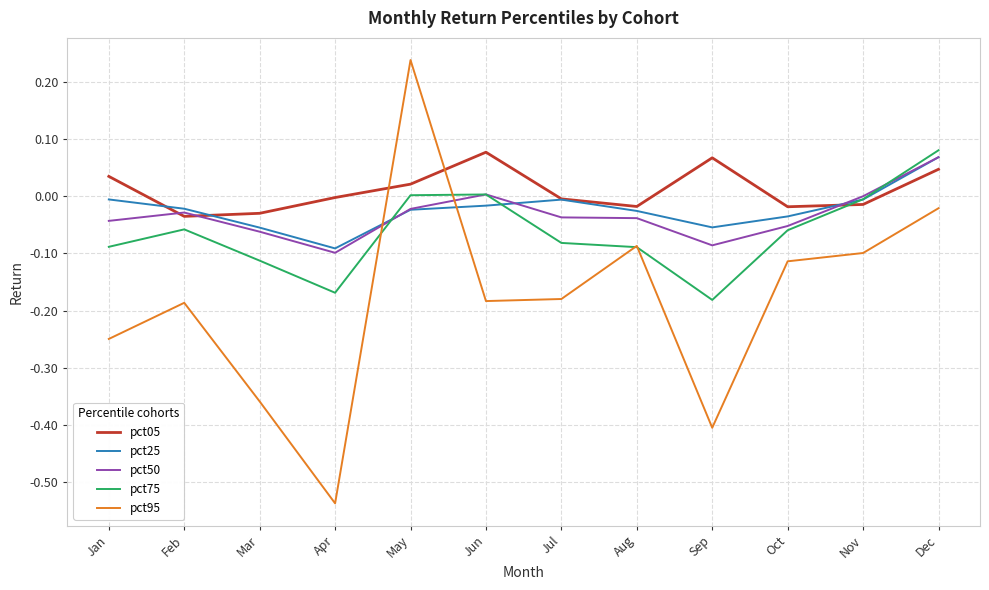

The value of pct50 at Sep is -0.1. True or false?

True